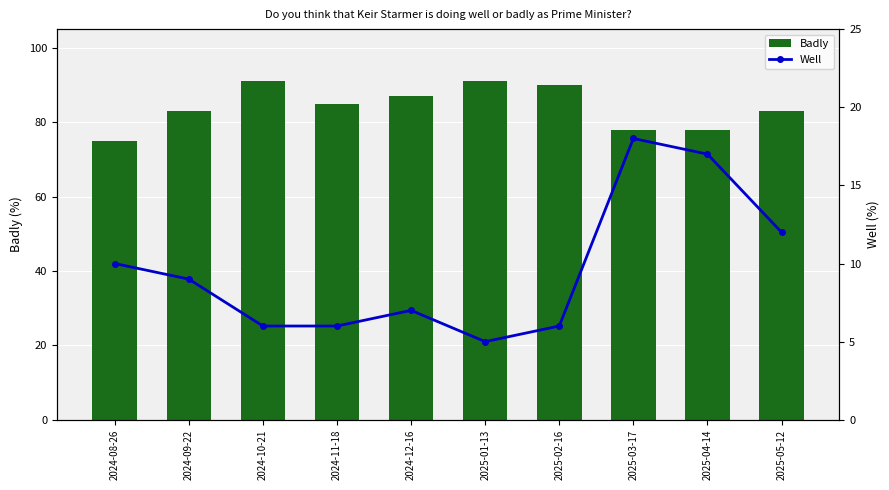

Reading left to right, what are all the values shown in this chart?

Badly: 75.0	83.0	91.0	85.0	87.0	91.0	90.0	78.0	78.0	83.0
Well: 10.0	9.0	6.0	6.0	7.0	5.0	6.0	18.0	17.0	12.0